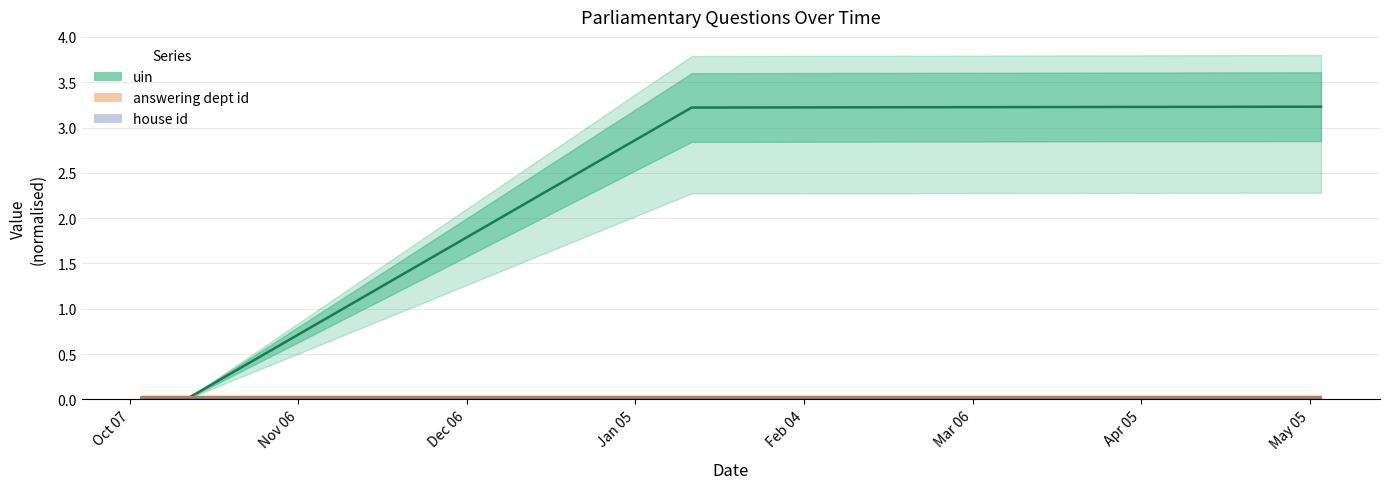

Is the value of uin at Oct 07 greater than the value of house id at Nov 06?

No